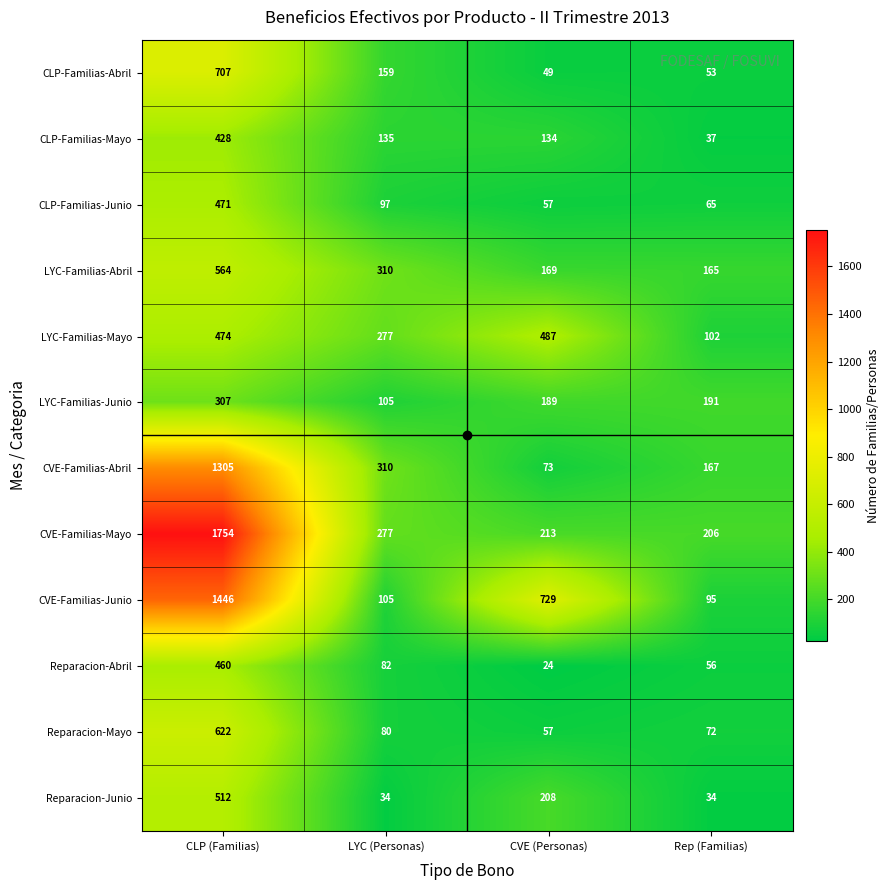

True or false: Reparacion-Mayo has a value of 25 at CVE (Personas).

False